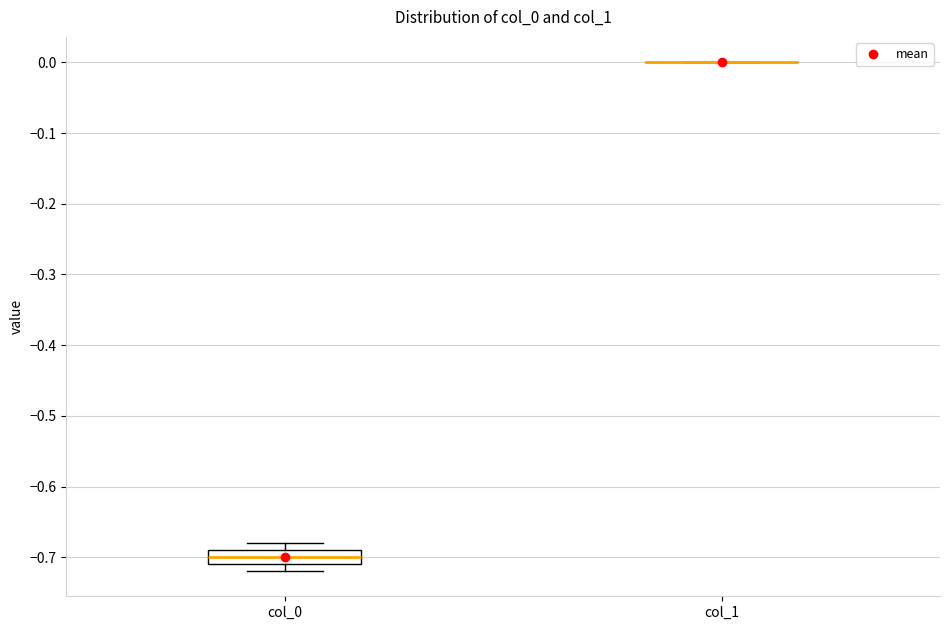

Where does the median line of the box for col_0 sit on the y-axis? The values are not printed on the chart, so give them approximately, as read against the axis.

-0.70